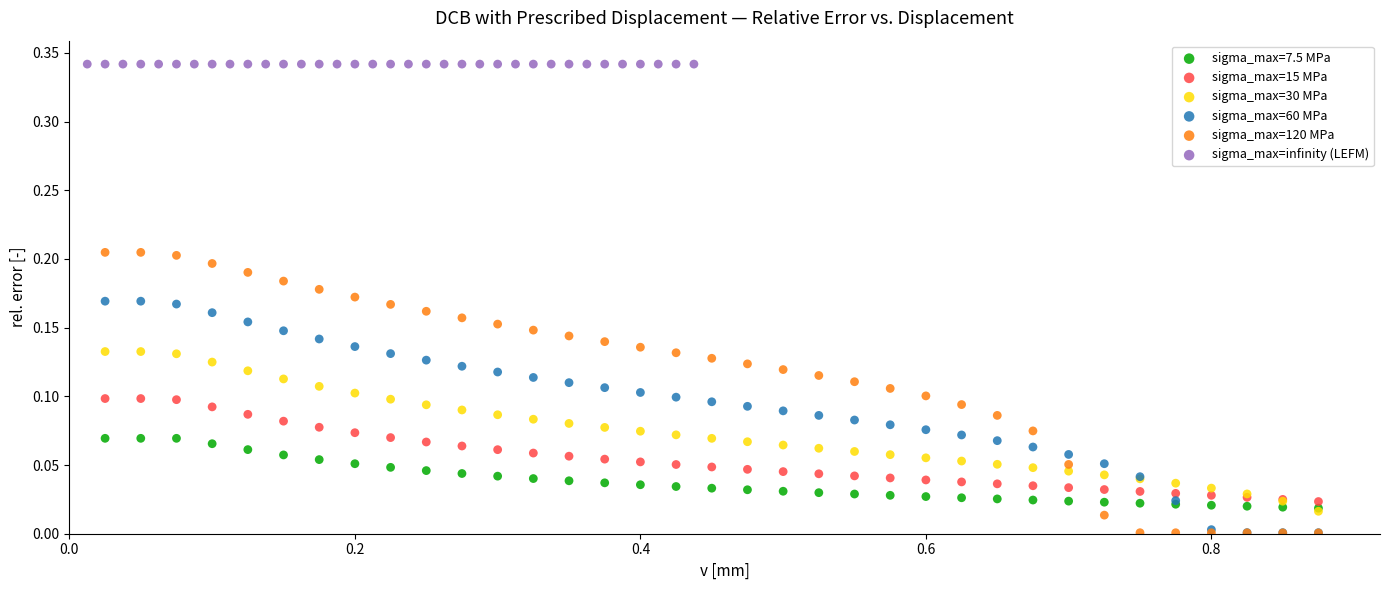

Which series has the largest Y range (max minus min)?

sigma_max=120 MPa